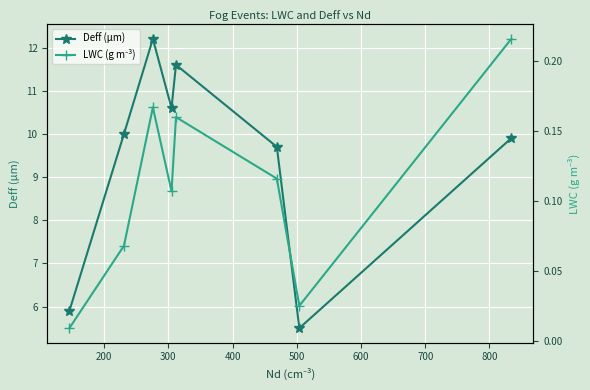

What are all the series names shown in the legend?

Deff (µm), LWC (g m⁻³)